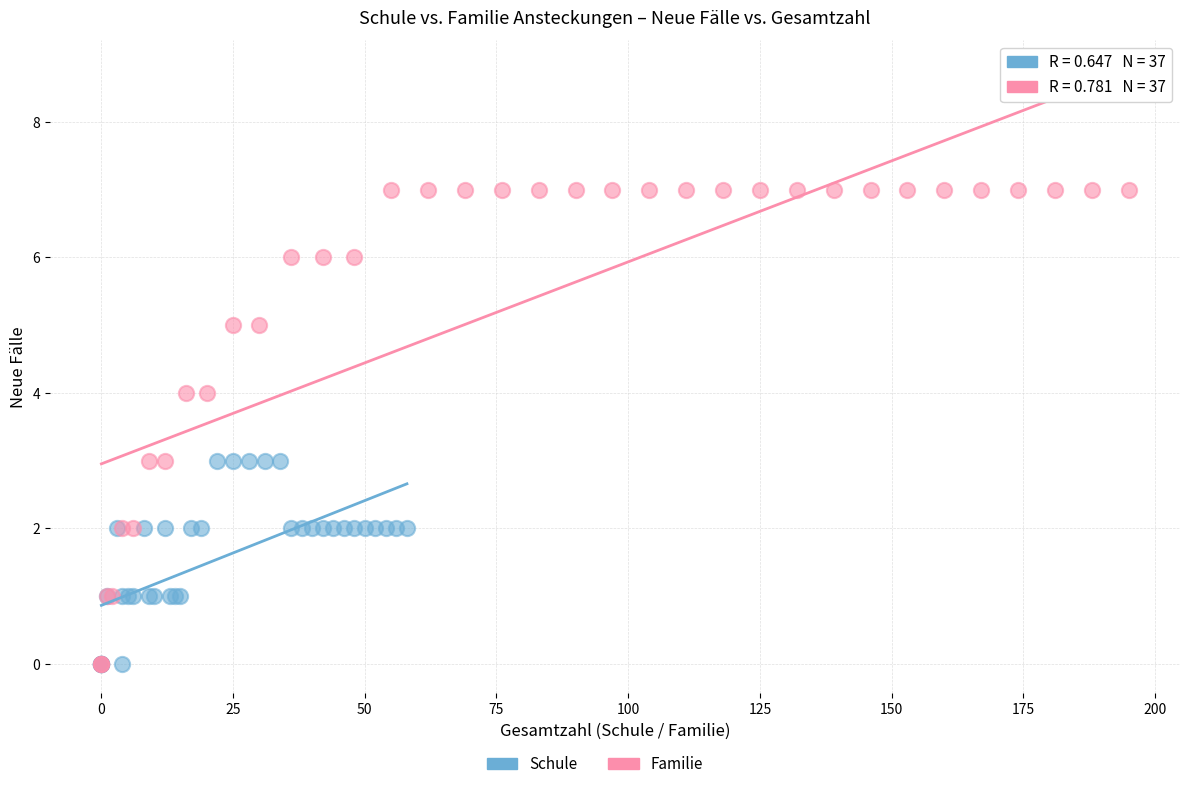

Which series contains the highest Y value?

Familie